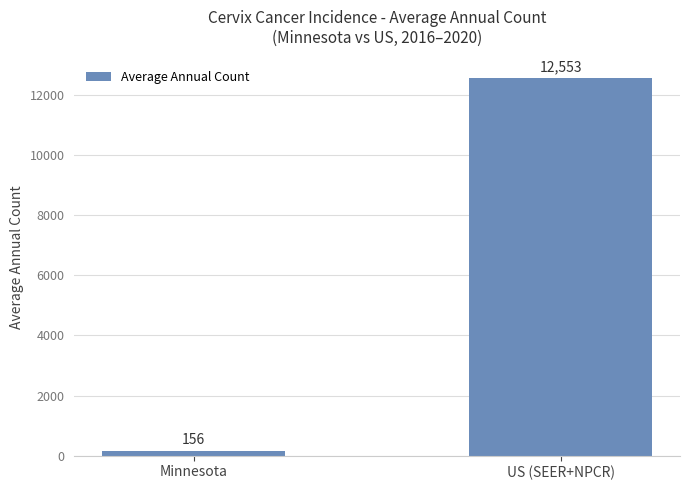

How many bars are there in total?

2